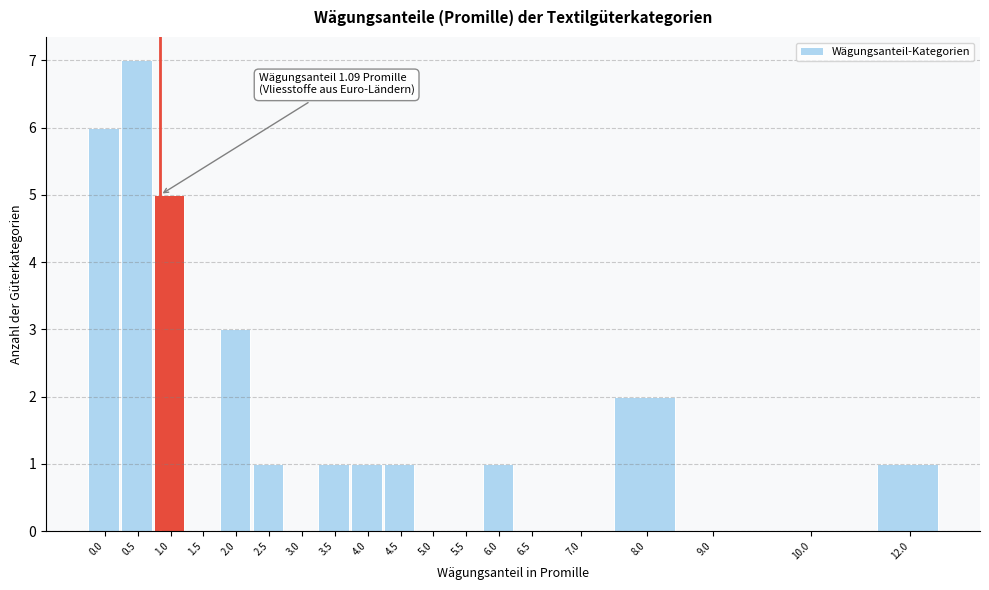

Reading left to right, list all the values displayed in this chart.

0.0=6	0.5=7	1.0=5	1.5=0	2.0=3	2.5=1	3.0=0	3.5=1	4.0=1	4.5=1	5.0=0	5.5=0	6.0=1	6.5=0	7.0=0	8.0=2	9.0=0	10.0=0	12.0=1